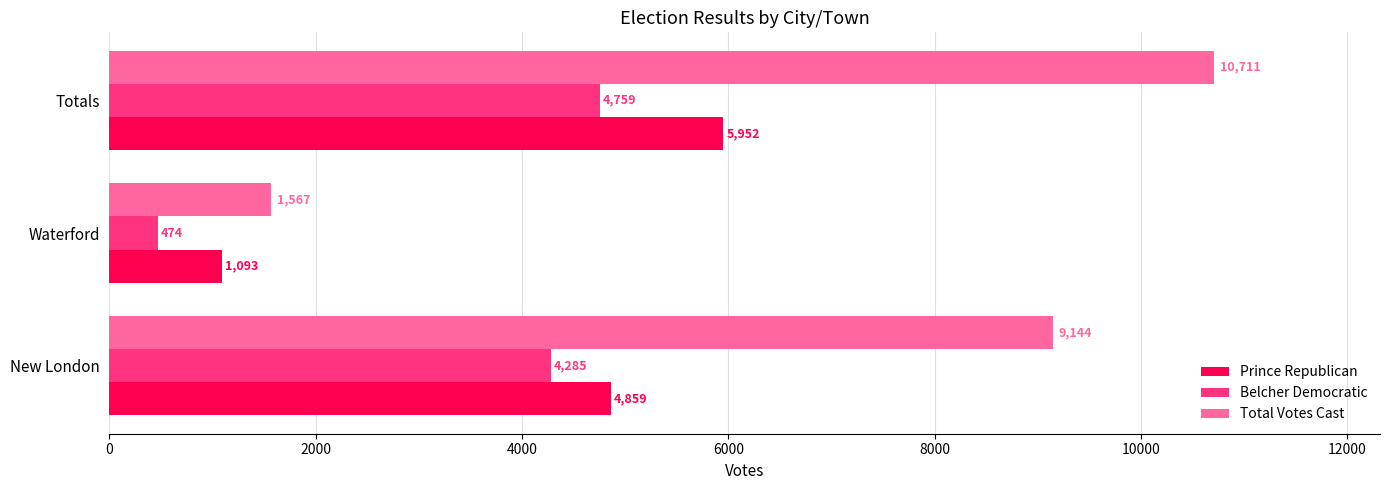

Which series has the widest spread of values?

Total Votes Cast